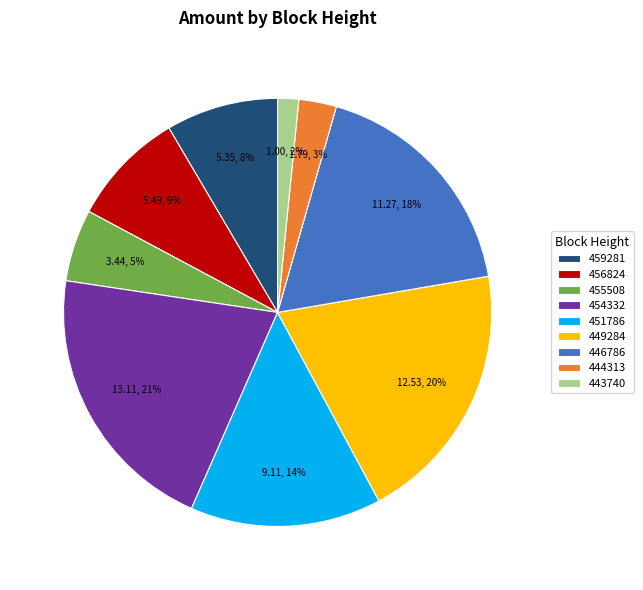

Count the number of slices in the pie.

9